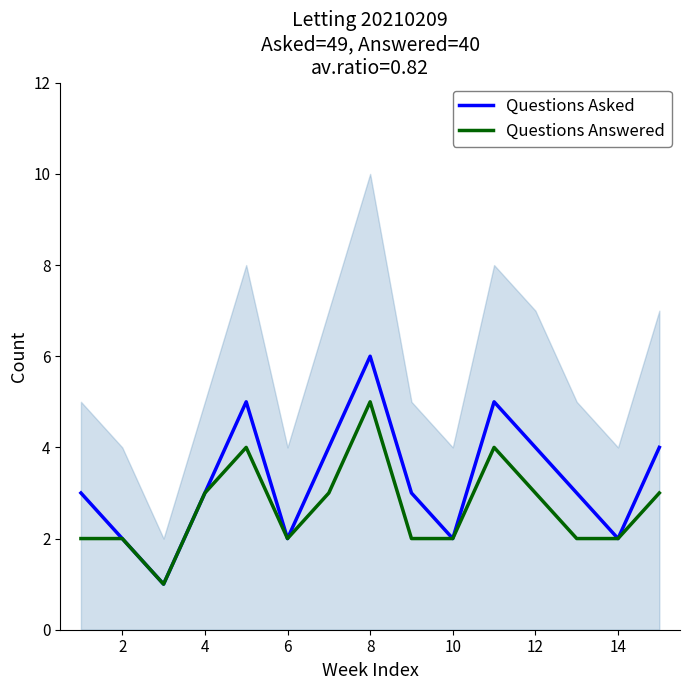

What value does the Questions Asked series have at 12?

4